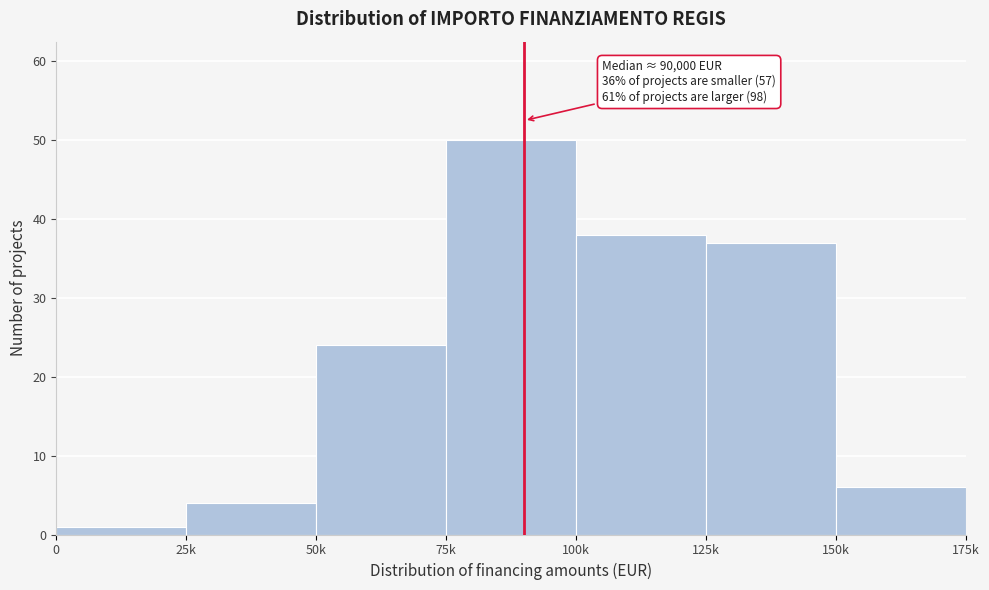

Reading left to right, extract all data points from this chart.

1	4	24	50	38	37	6